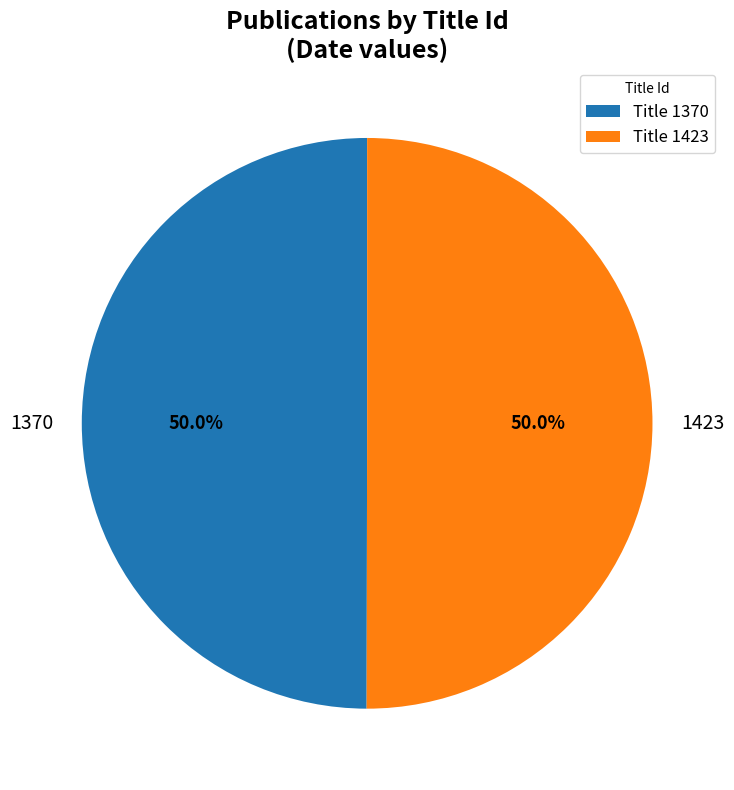

What is the total percentage of 1423 and 1370?

100.0%